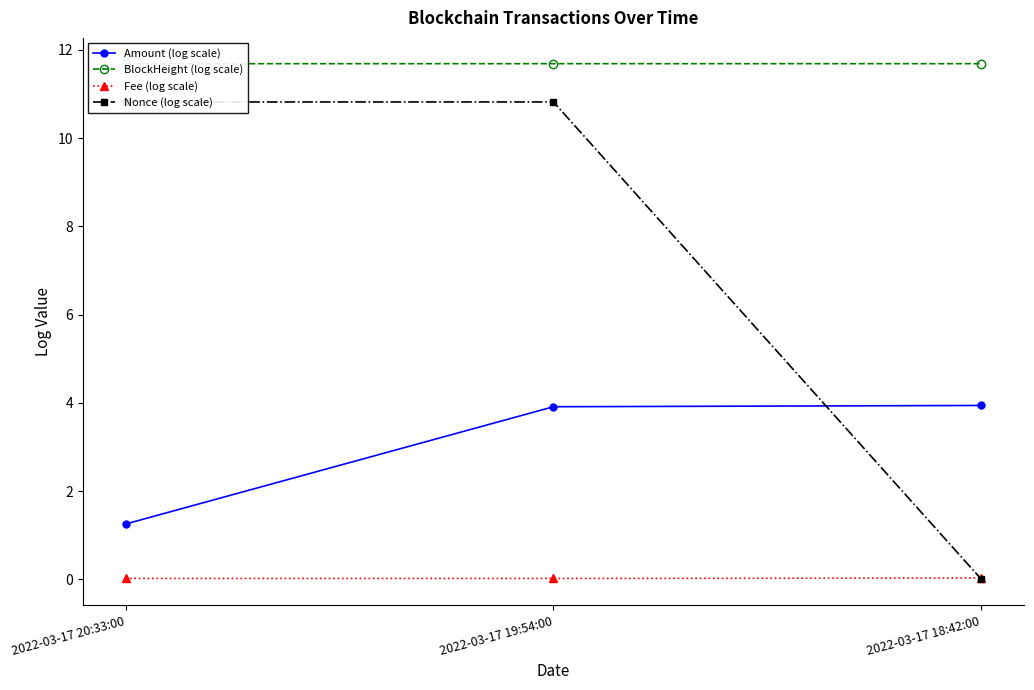

How many lines are shown in the chart?

4